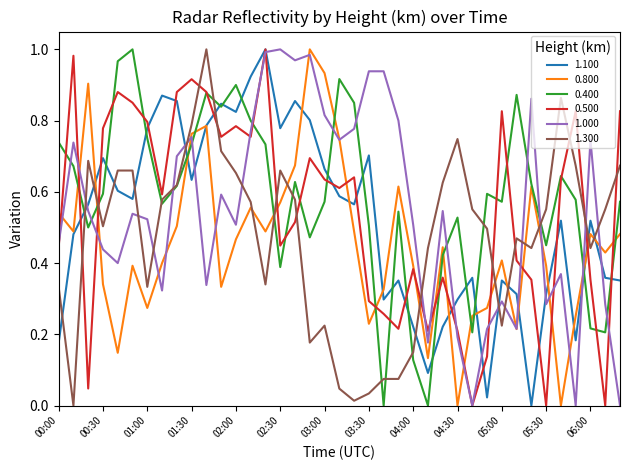

Between which two adjacent categories do 1.300 and 1.000 first intersect?

00:10 and 00:20